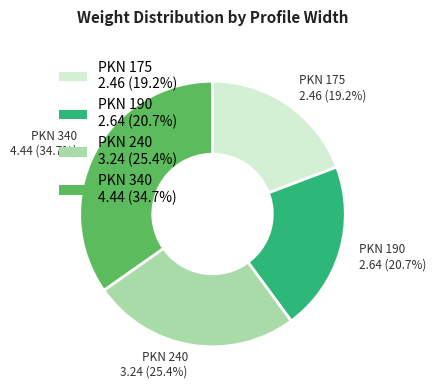

Rank the categories by value from lowest to highest.

PKN 175, PKN 190, PKN 240, PKN 340